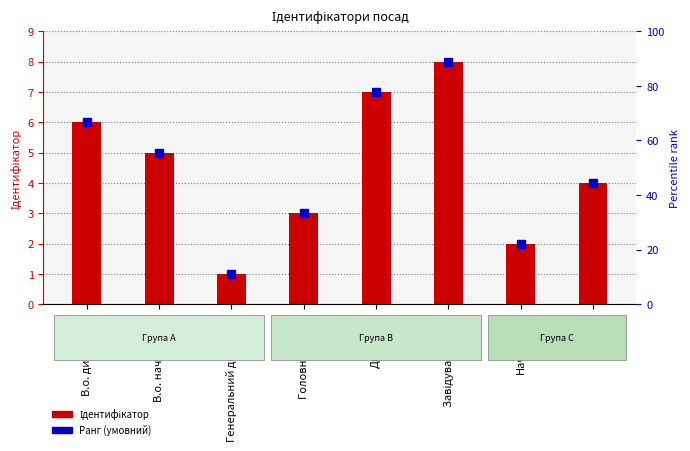

Reading left to right, what are all the values shown in this chart?

6	5	1	3	7	8	2	4